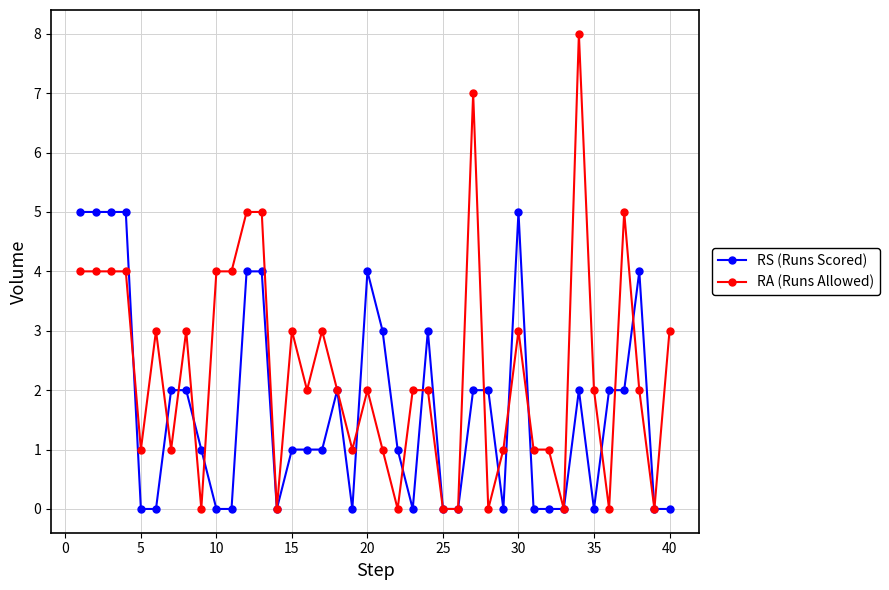

True or false: RS (Runs Scored) has more than 0 interior local peaks.

True